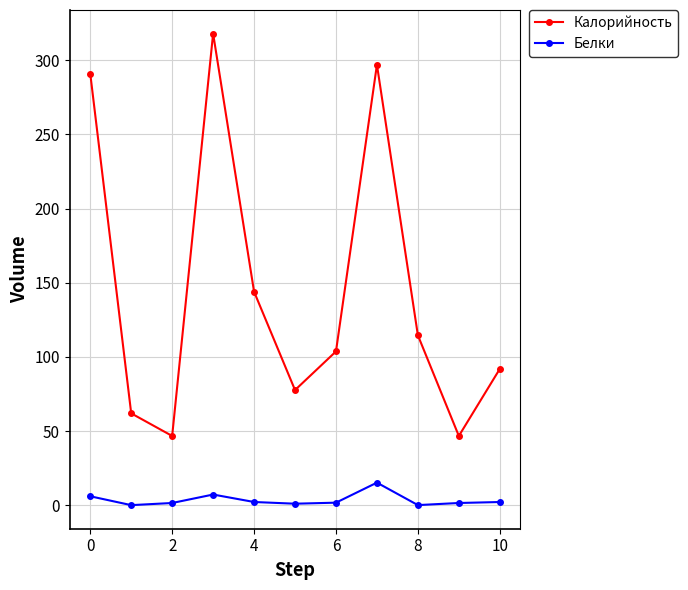

What is the sum of all Калорийность values?

1593.5